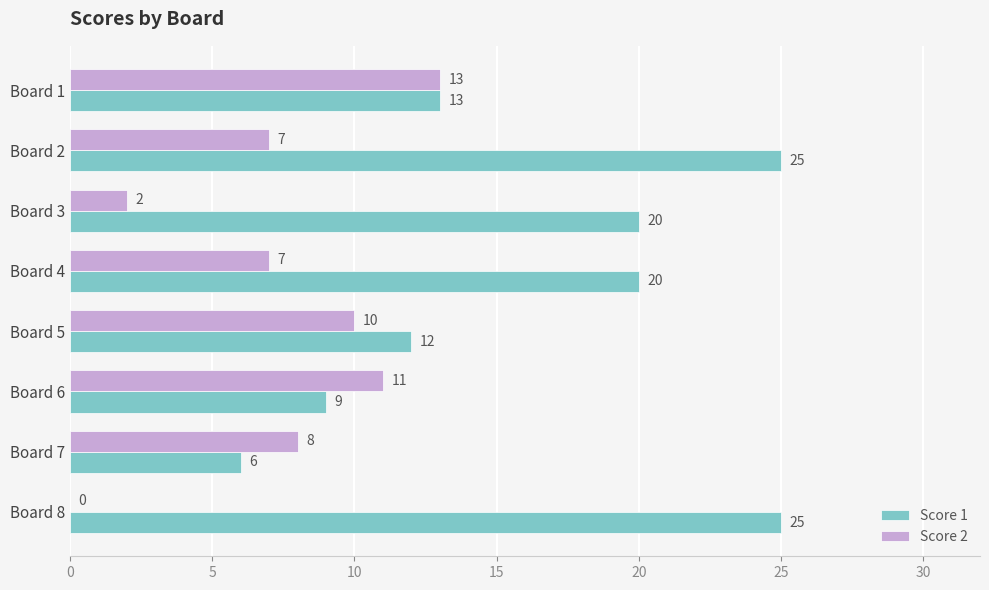

What is the maximum value for Score 1?

25